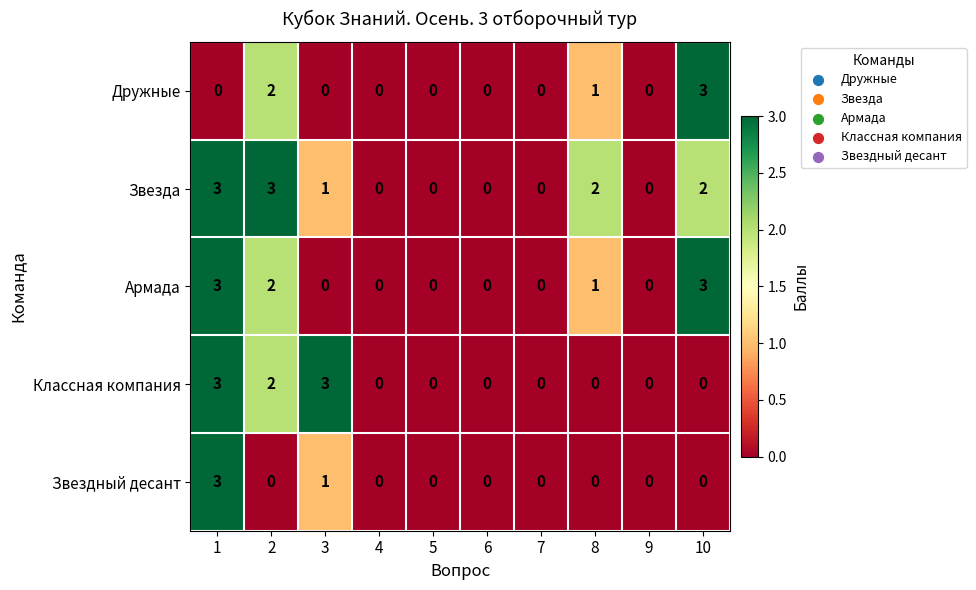

At which category is the sum across all series the highest?

1